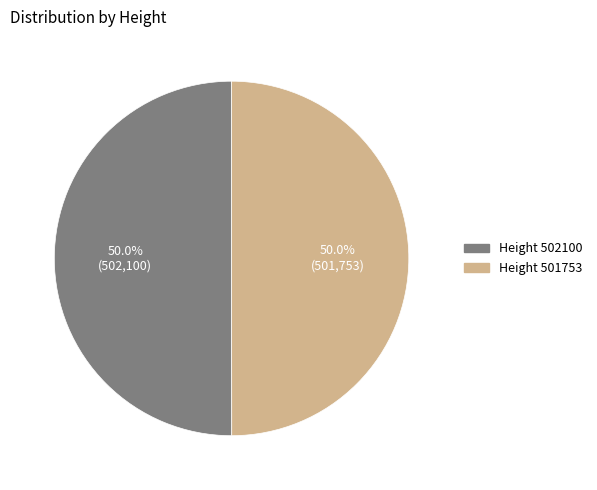

Combined, what portion of the pie is Height 501753 and Height 502100?

100.0%